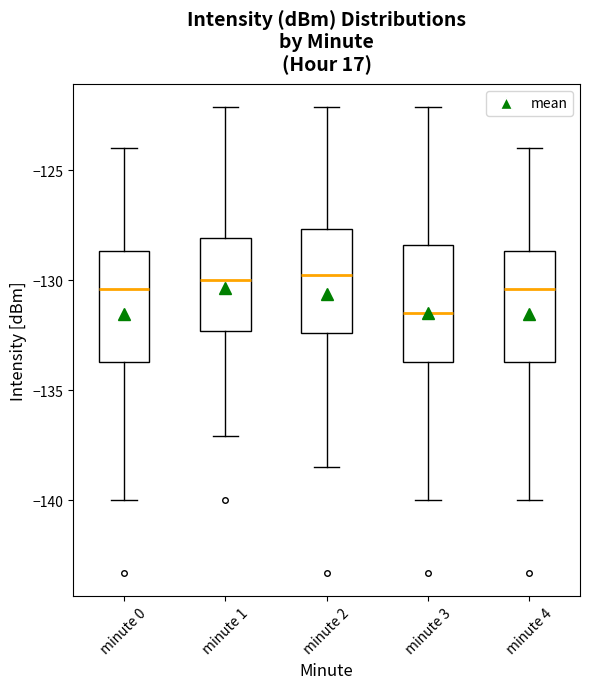

Which box's median line is the lowest?

minute 3